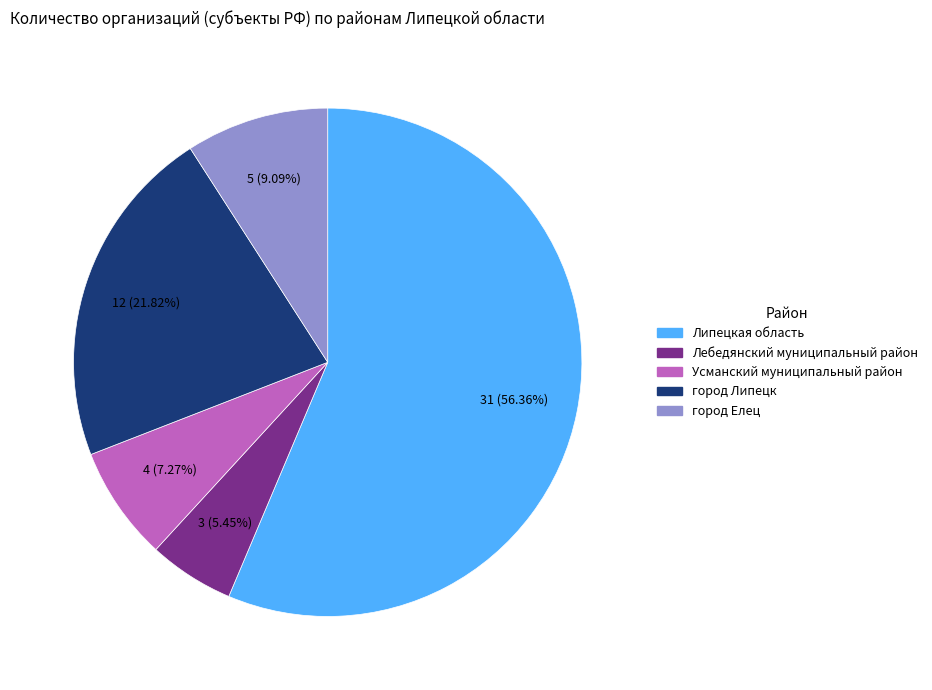

Is the sum of Усманский муниципальный район and город Липецк greater than half?

No